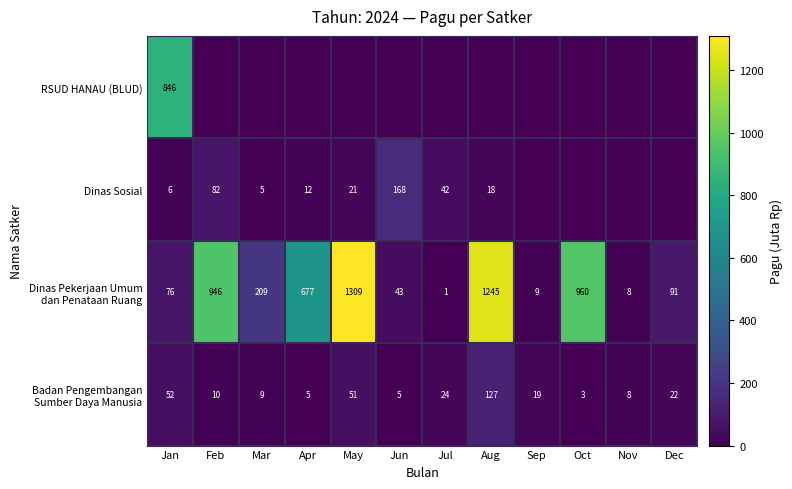

The value of Dinas Sosial at Jun is 168. True or false?

True